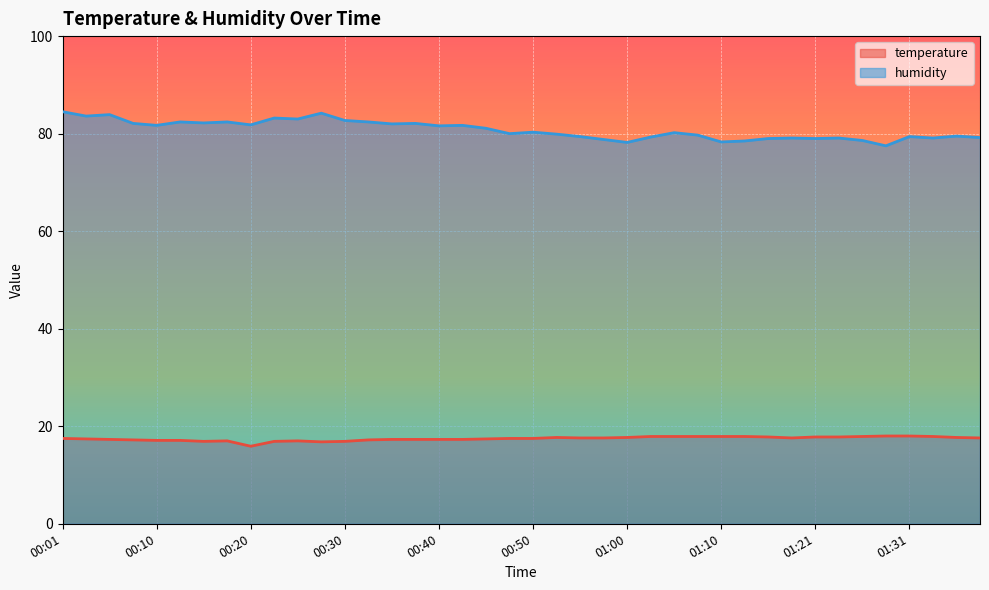

Which series has the largest range (max minus min)?

humidity